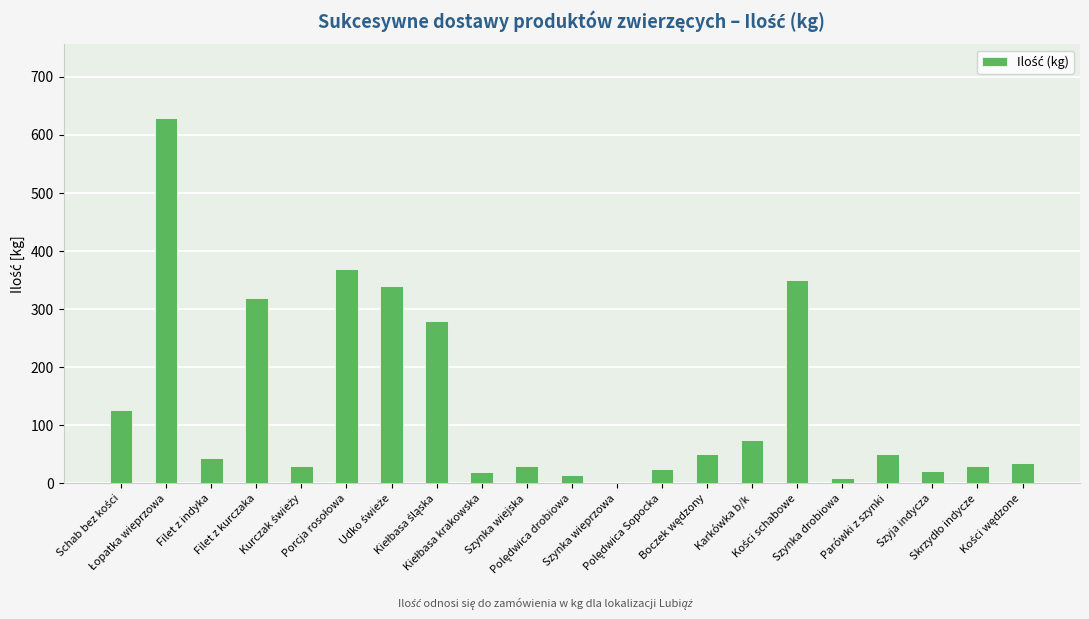

How many series are shown in this chart?

1